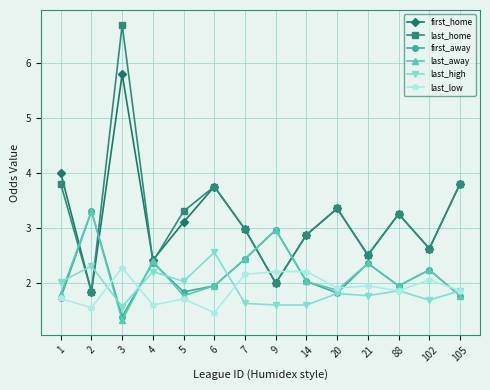

Where is the first local maximum for last_high?

2